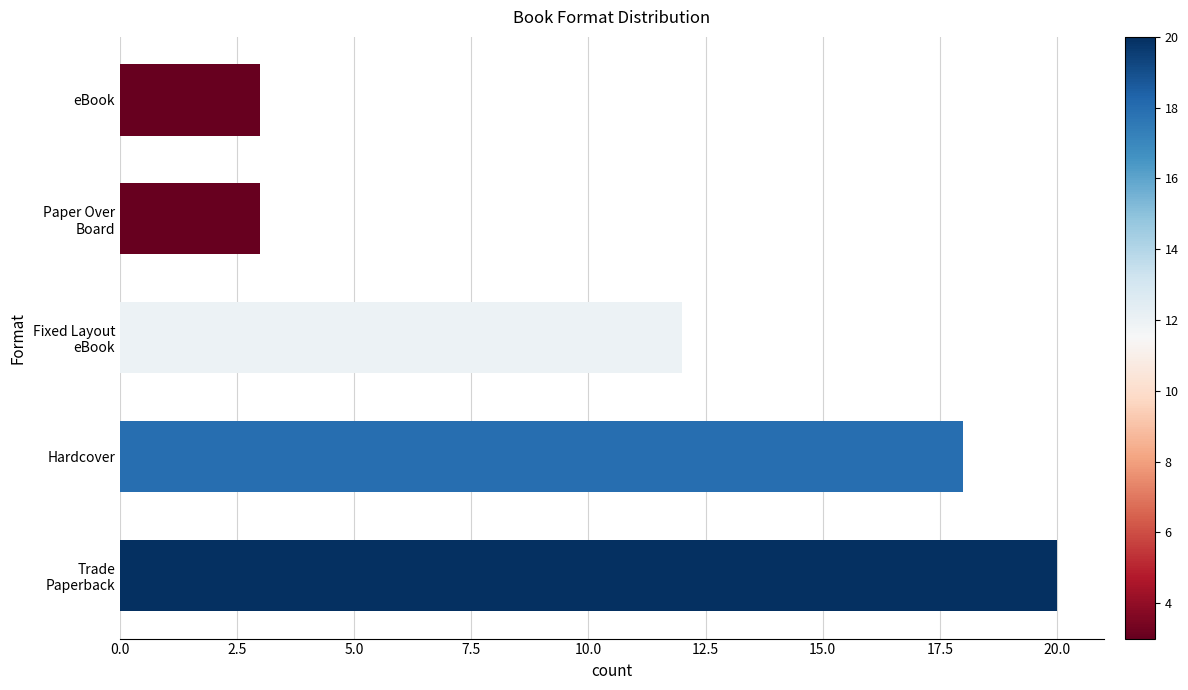

What is the average value?

11